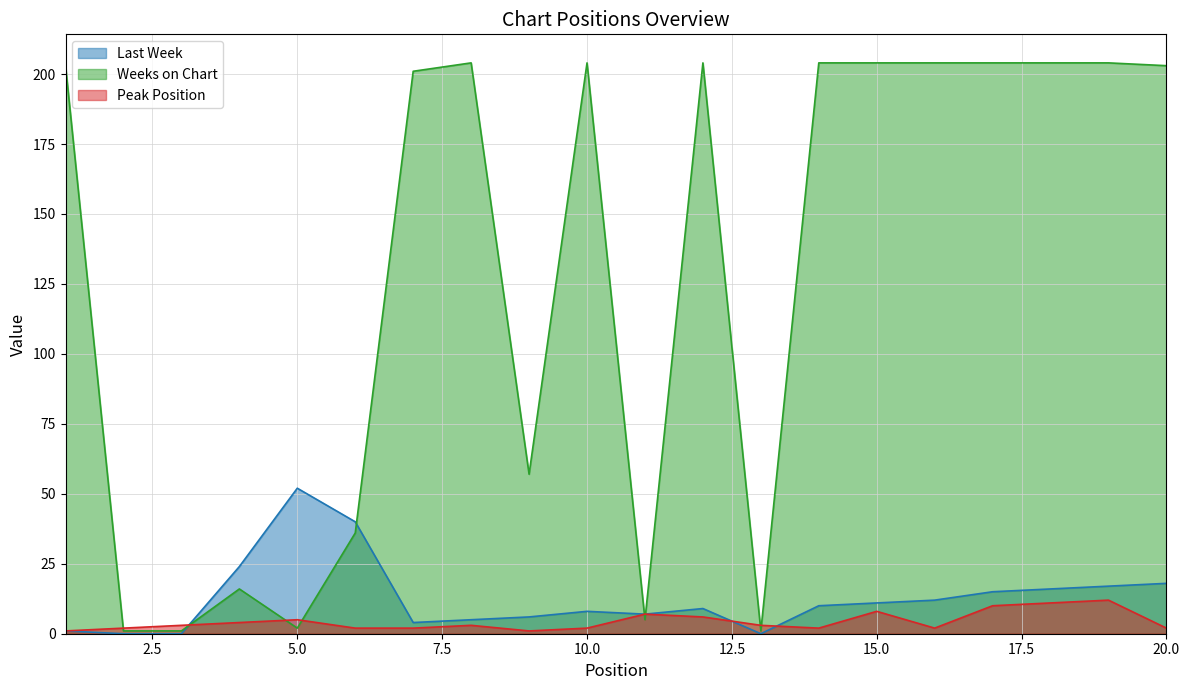

Reading left to right, what are all the values shown in this chart?

Last Week: 1	0	0	24	52	40	4	5	6	8	7	9	0	10	11	12	15	16	17	18
Weeks on Chart: 203	1	1	16	2	36	201	204	57	204	5	204	1	204	204	204	204	204	204	203
Peak Position: 1	2	3	4	5	2	2	3	1	2	7	6	3	2	8	2	10	11	12	2